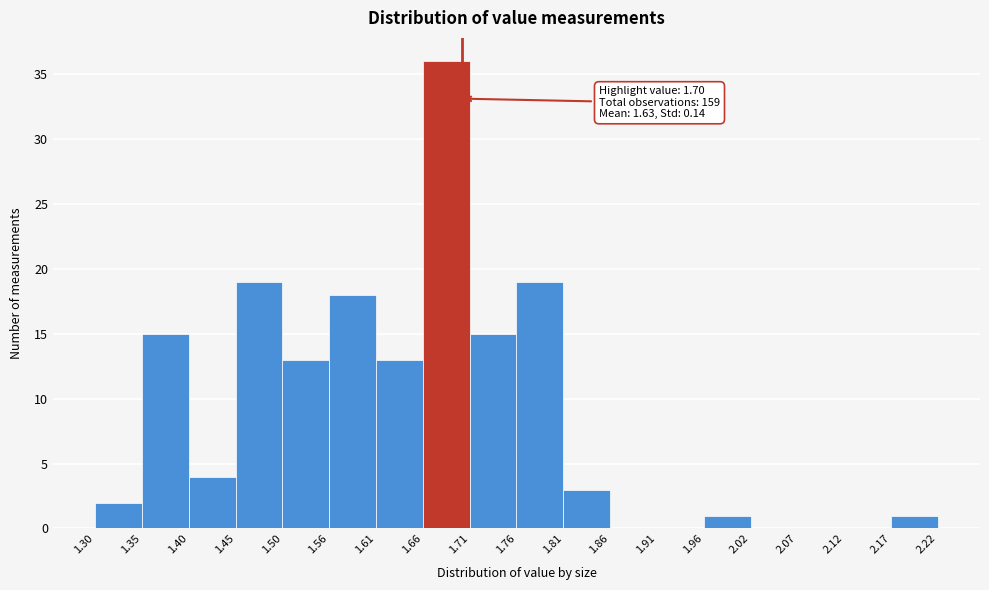

Which range on the x-axis has the tallest bar?

1.66 to 1.71